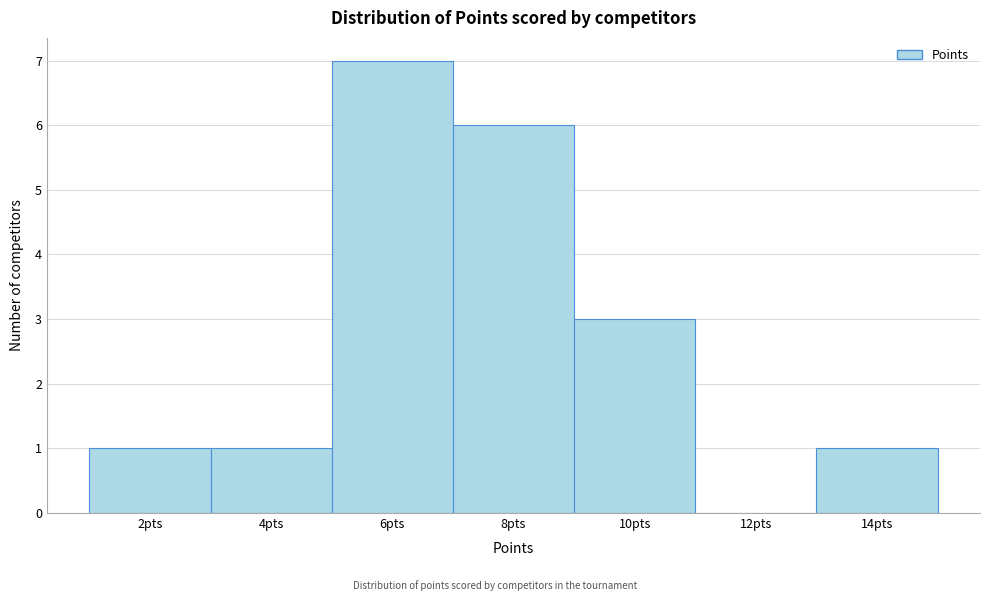

Reading left to right, list every bar in this chart as the range it spans on the x-axis followed by its height. The values are not printed on the chart, so give them approximately, as read against the axis.

1 to 3: 1
3 to 5: 1
5 to 7: 7
7 to 9: 6
9 to 11: 3
11 to 13: 0
13 to 15: 1